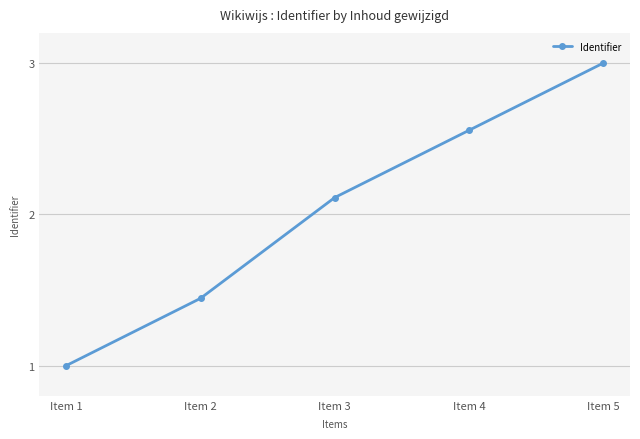

Which label corresponds to the largest value in the chart?

Item 5